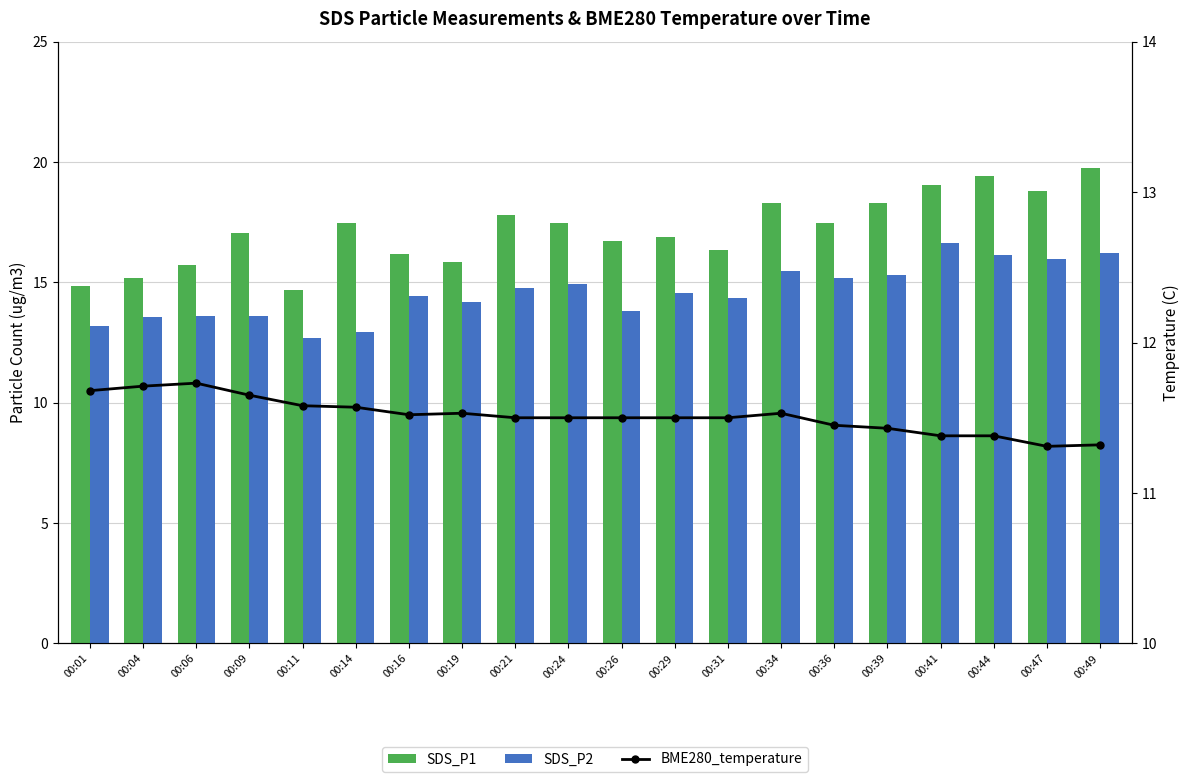

What is the value of the SDS_P2 bar at the 10th from the left?

14.9